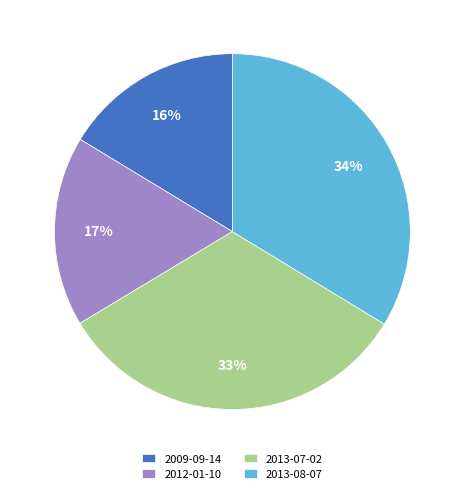

To the nearest percent, what is the average slice percentage?

25%